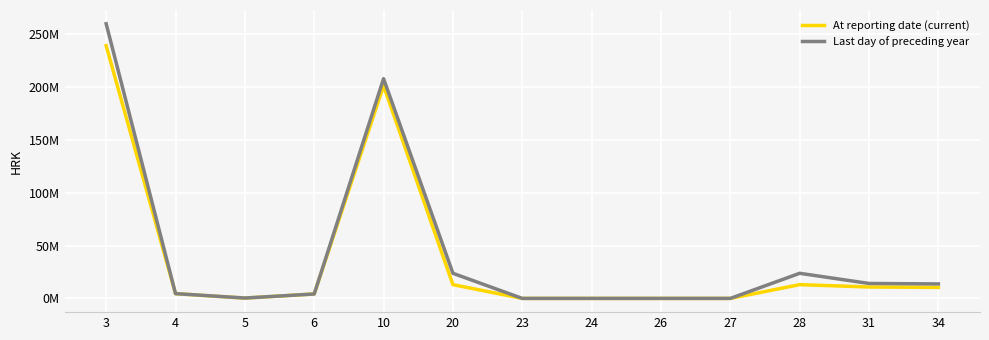

True or false: At reporting date (current) and Last day of preceding year cross at least once.

False